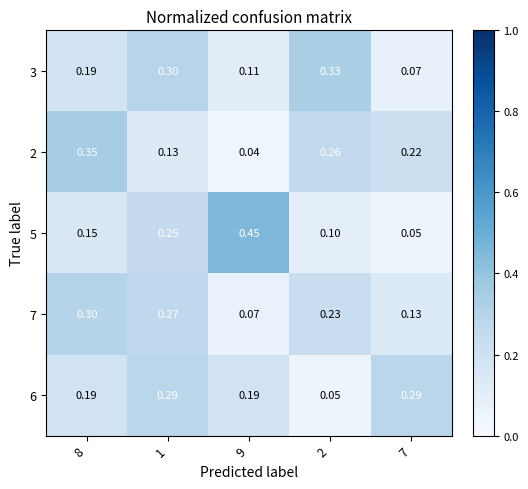

Is the value of 7 at 9 greater than the value of 2 at 7?

No